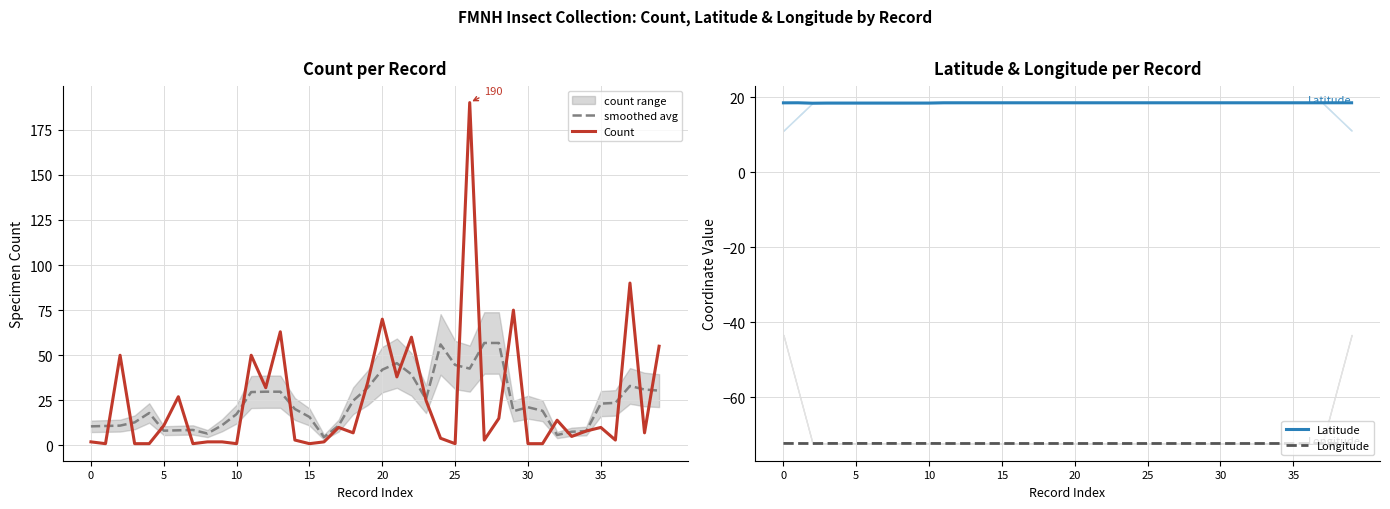

What is the value of the Count point at the 27th from the left?

190.0